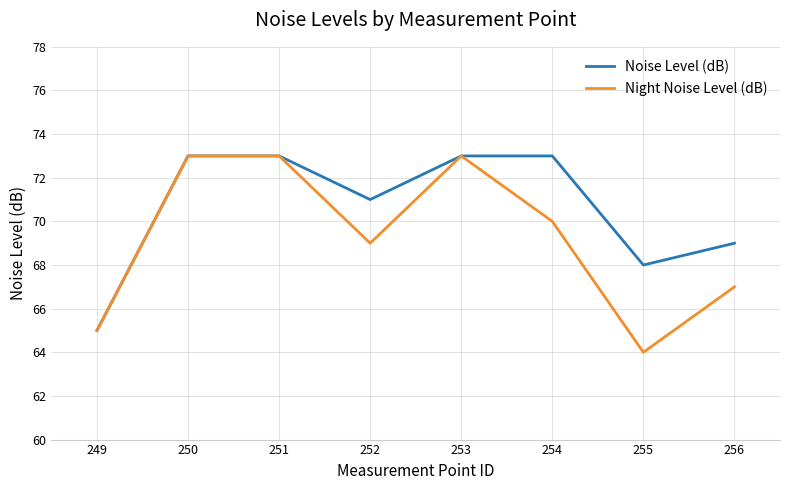

The value of Night Noise Level (dB) at 250 is 73. True or false?

True